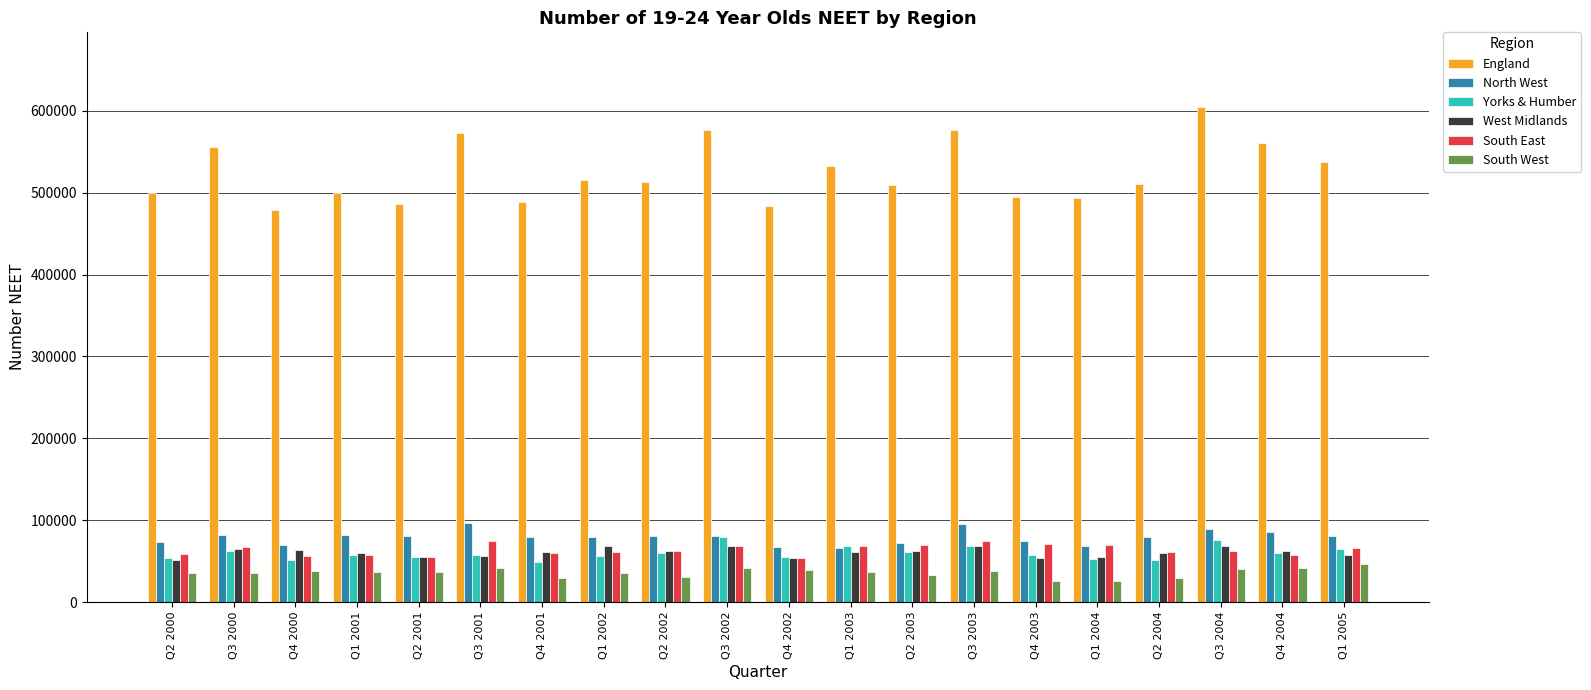

What is the difference between the South East values at Q3 2003 and Q2 2001?

19000